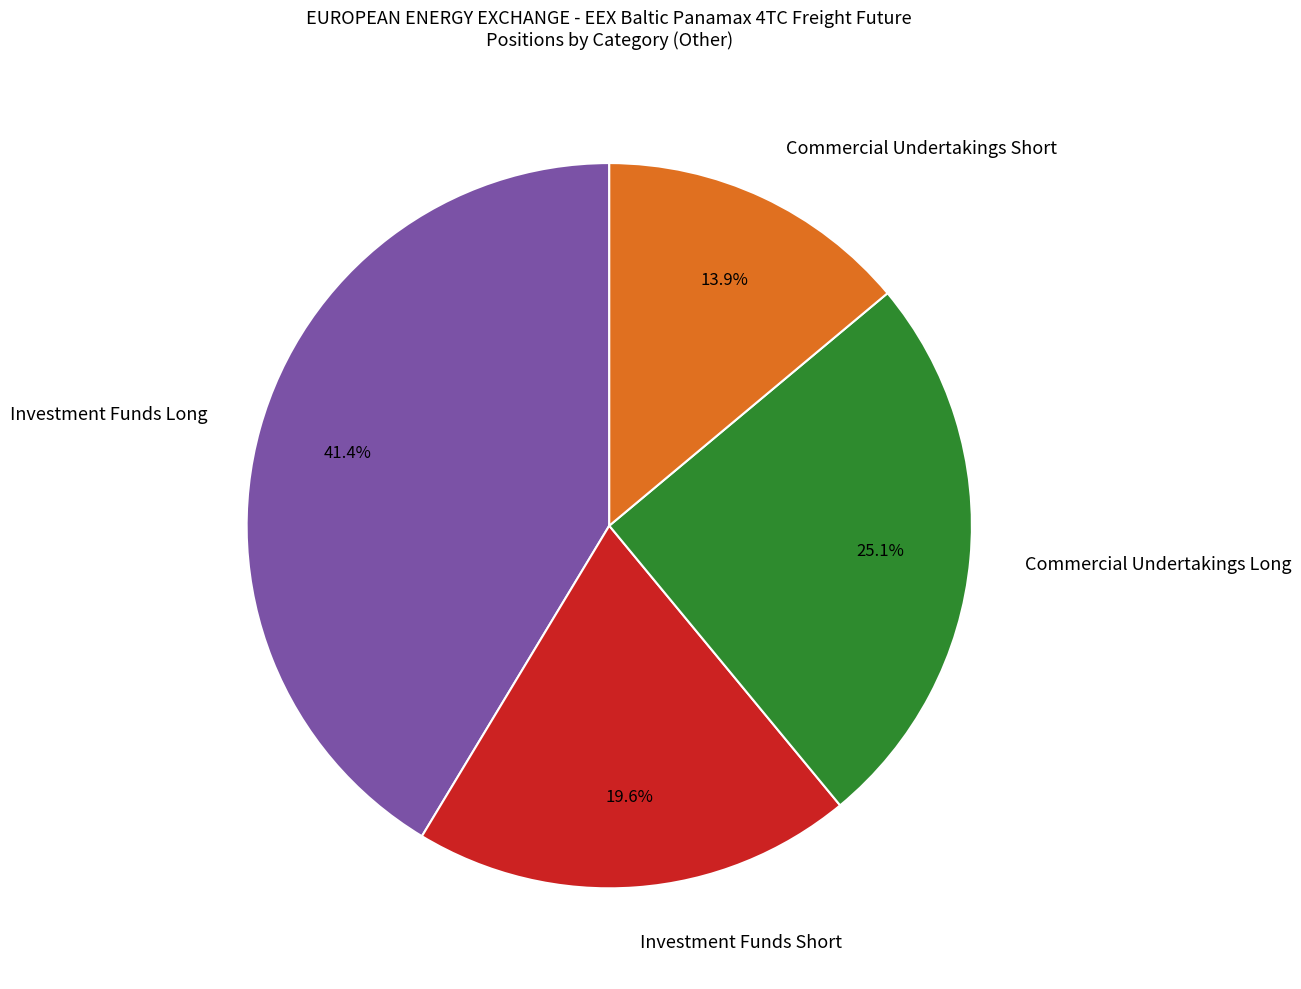

Which slice is the largest?

Investment Funds Long